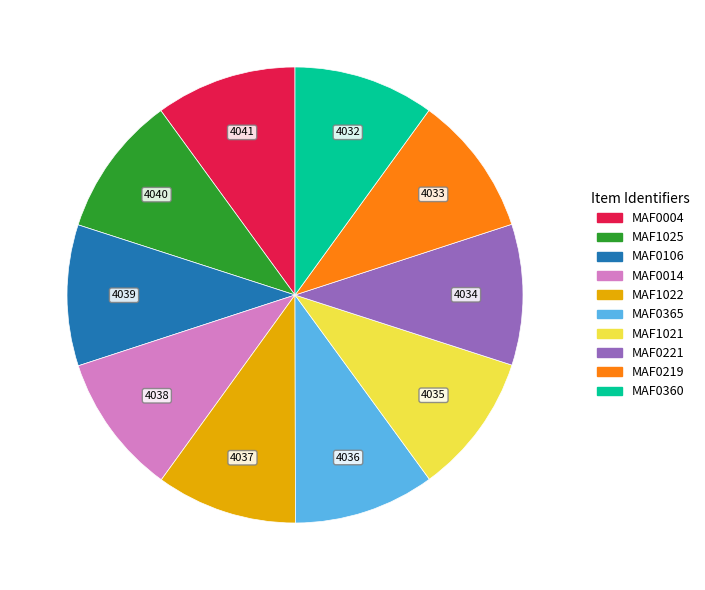

Is the sum of MAF1021 and MAF0360 greater than half?

No